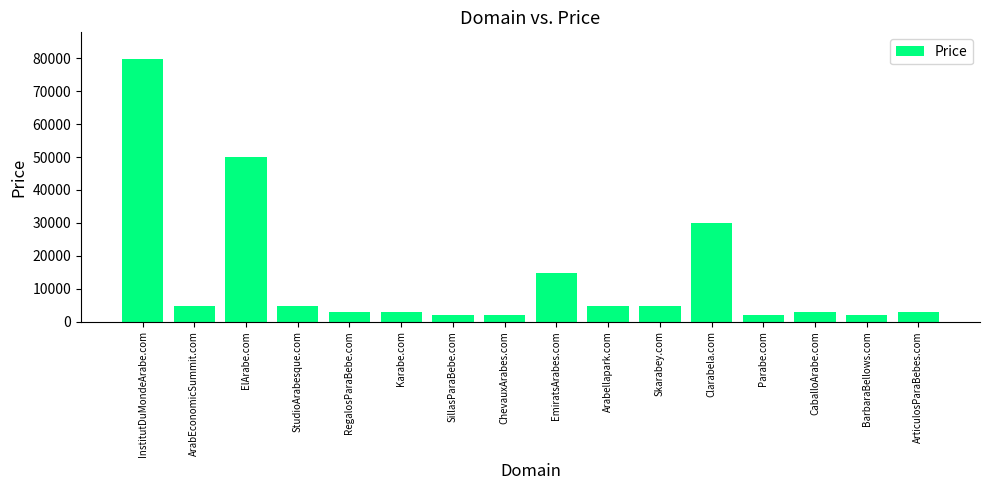

What is the change in value from ElArabe.com to ArticulosParaBebes.com?

-47000